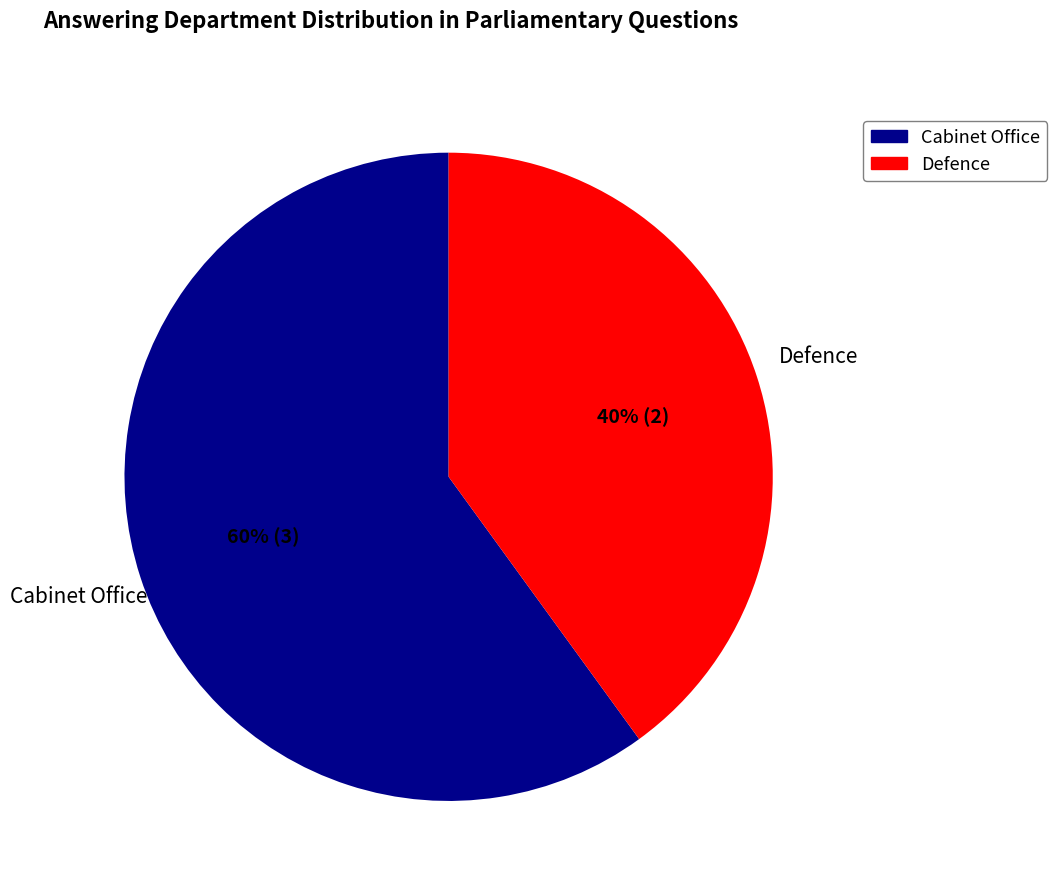

What is the largest slice in the pie chart?

Cabinet Office